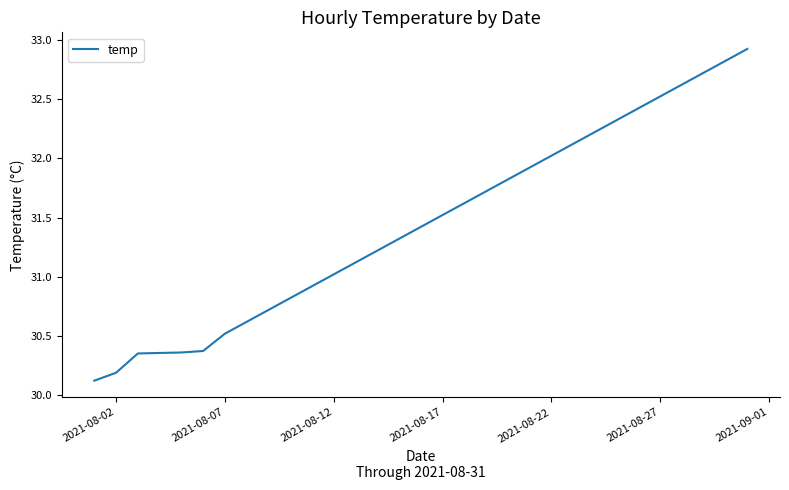

What is the minimum value shown in the chart?

30.1